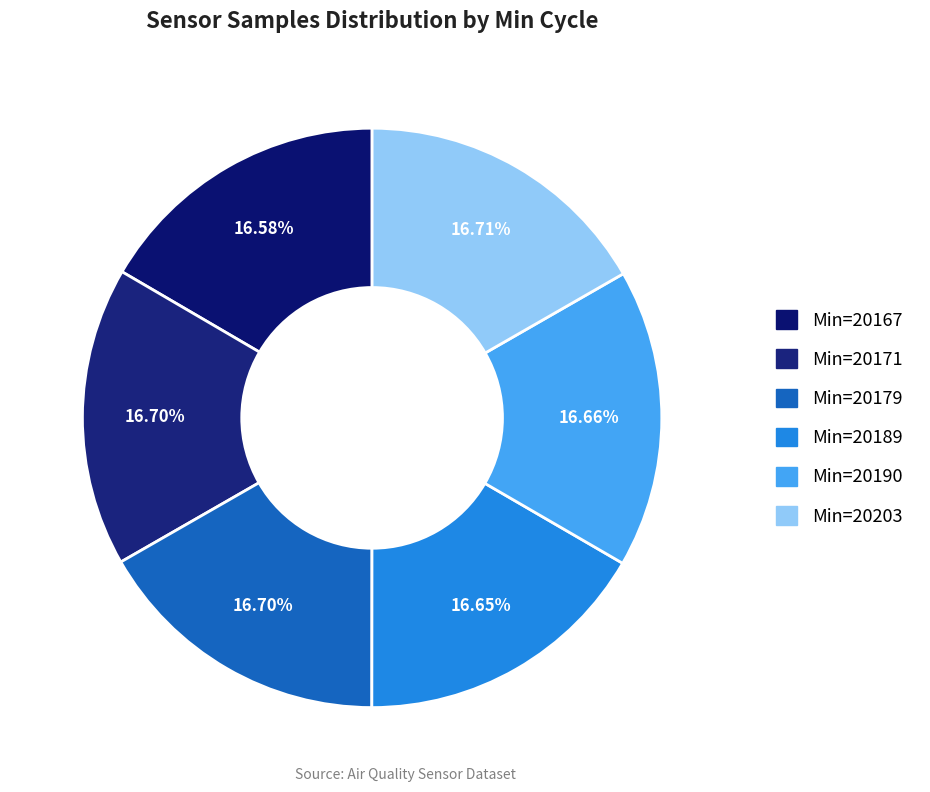

Count the number of slices in the pie.

6